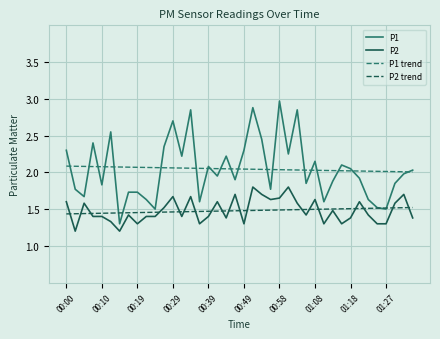

True or false: P2 and P1 cross at least once.

False